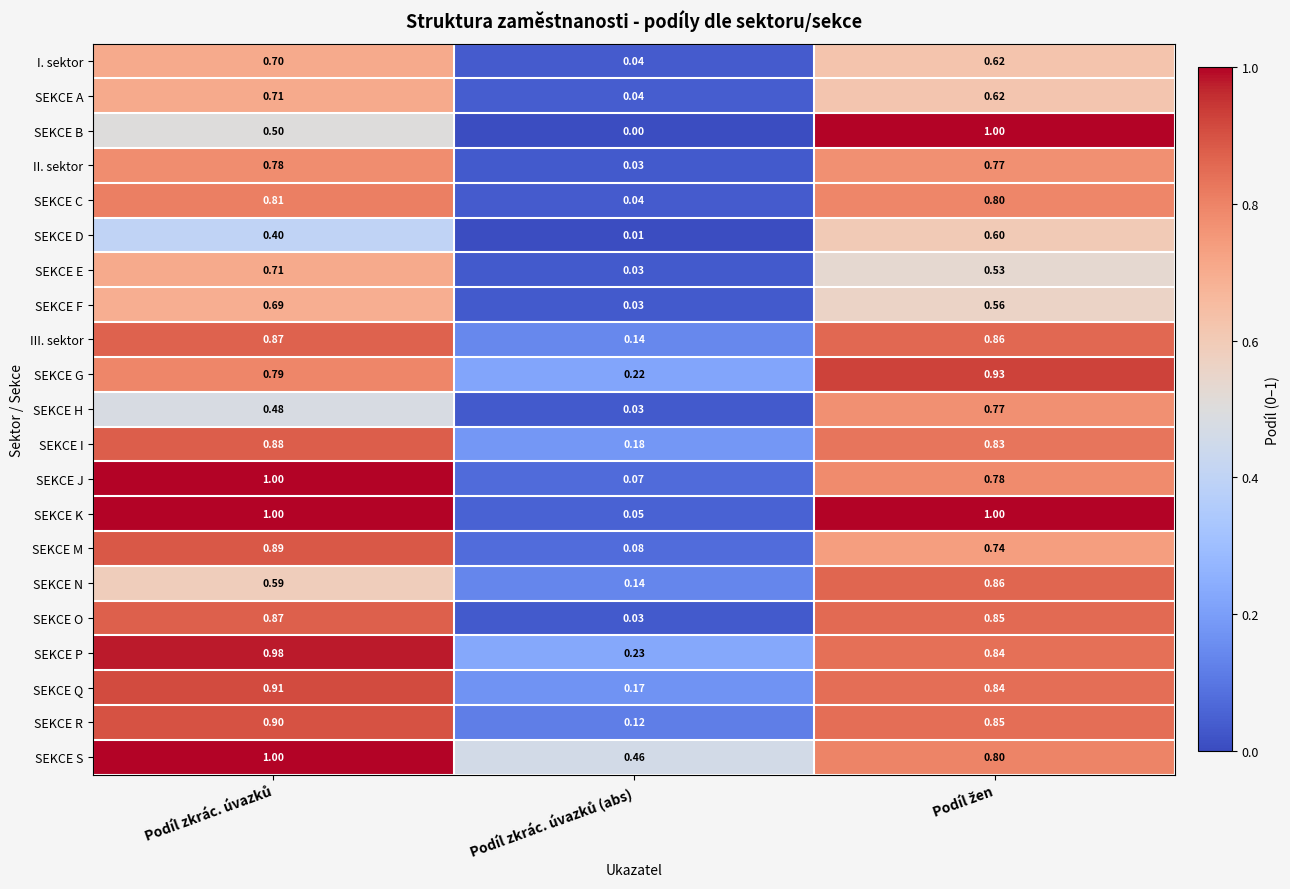

Which series has the largest total across all categories?

SEKCE S